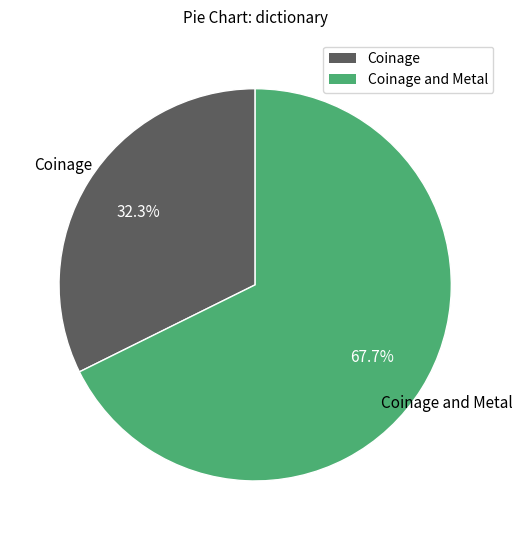

Does any single category account for the majority?

Yes